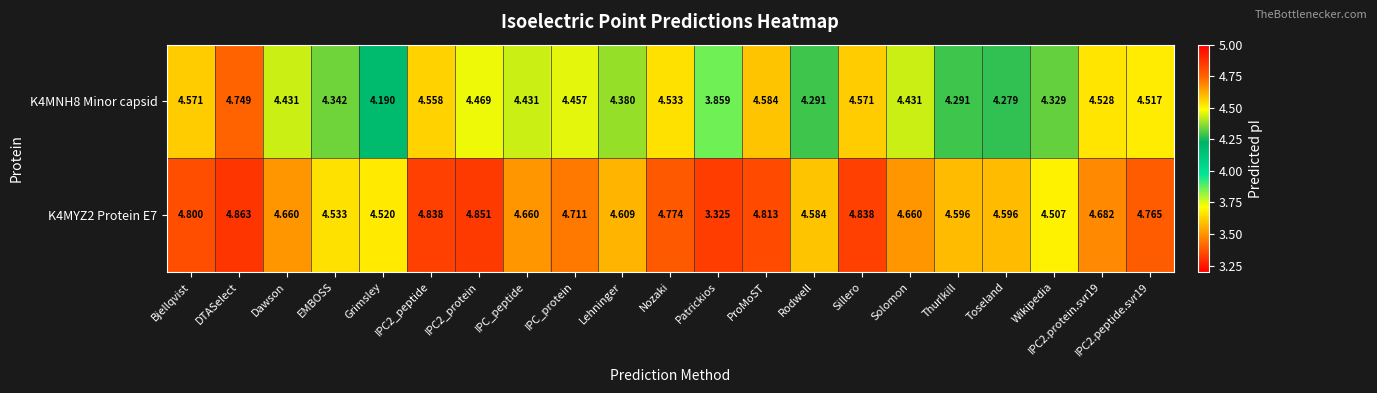

Which category has the highest value in the K4MNH8 Minor capsid series?

DTASelect